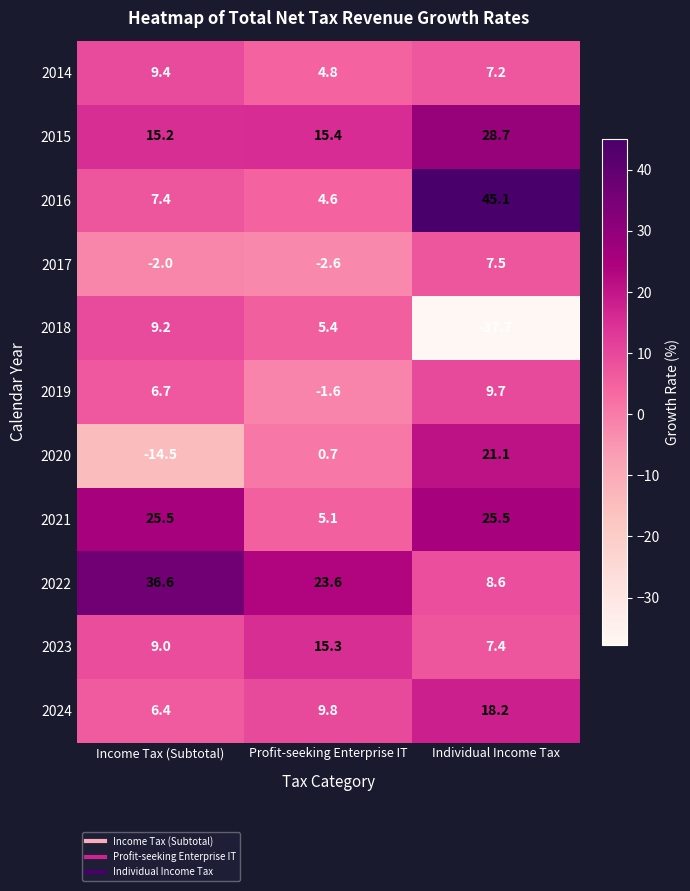

What is the approximate value of 2018 at Individual Income Tax?

-37.7